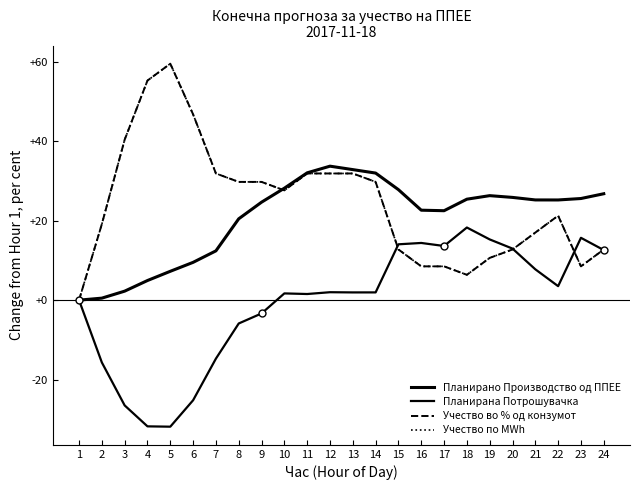

What is the maximum value for Учество по MWh?

59.6